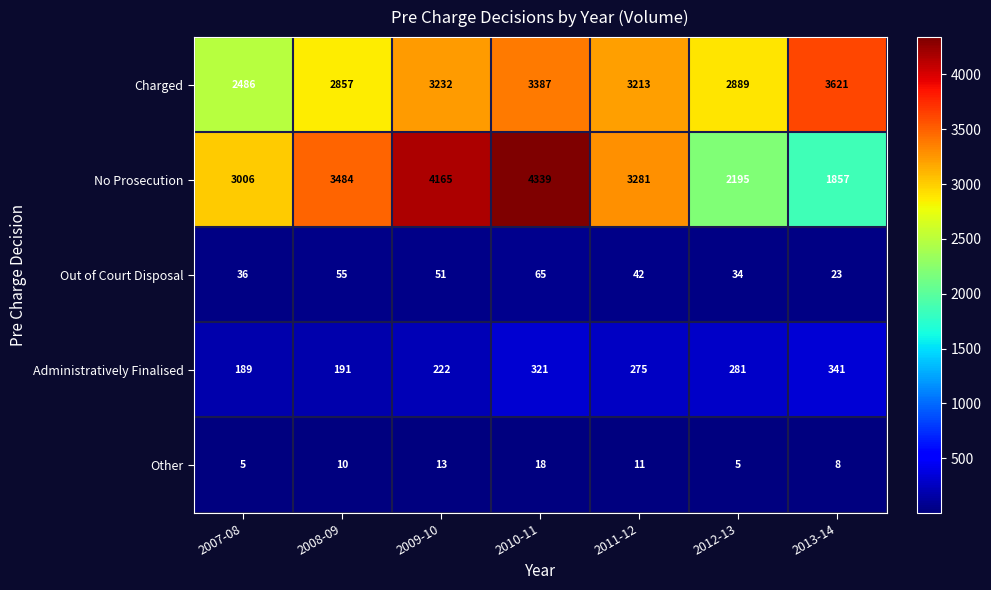

What value does the Other series have at 2010-11, to the nearest 10?

20